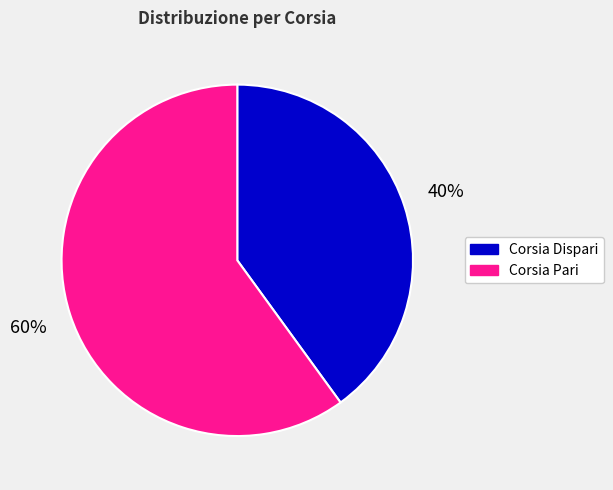

To the nearest percent, what is the difference between the largest and smallest slice percentages?

20%